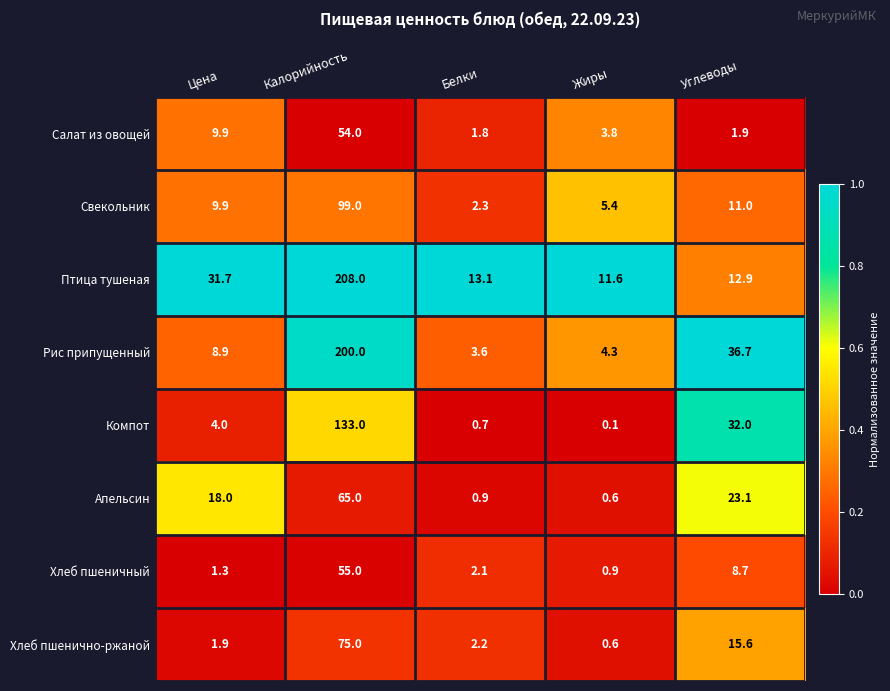

Which series has the largest total across all categories?

Птица тушеная